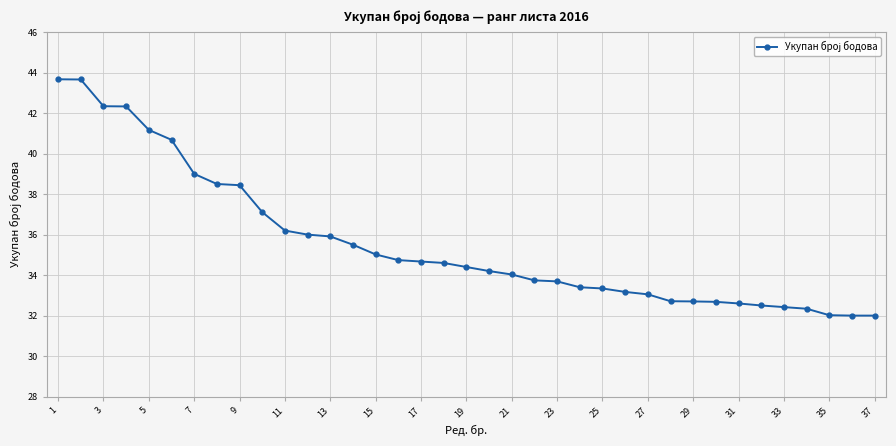

What is the difference between the maximum and minimum values?

11.7